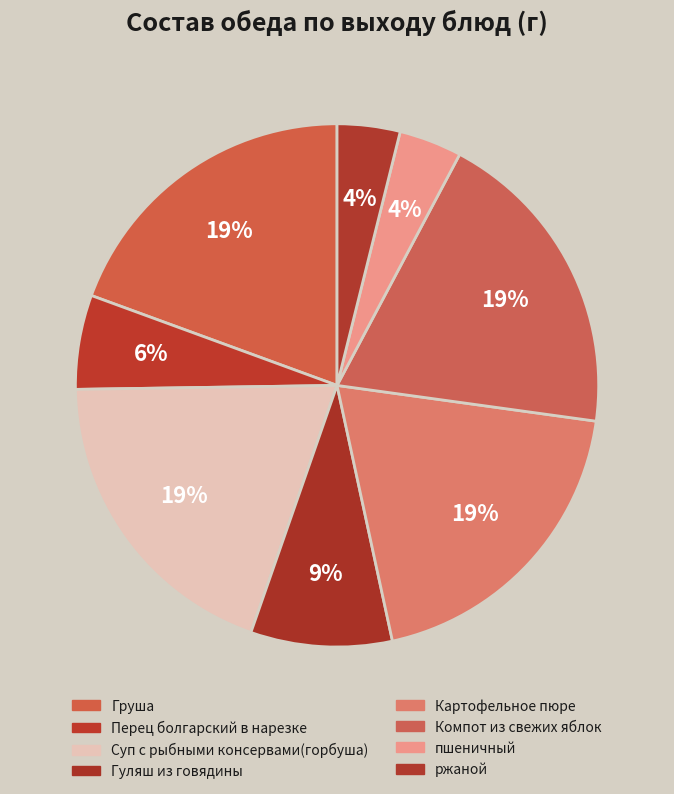

Does any single category account for the majority?

No